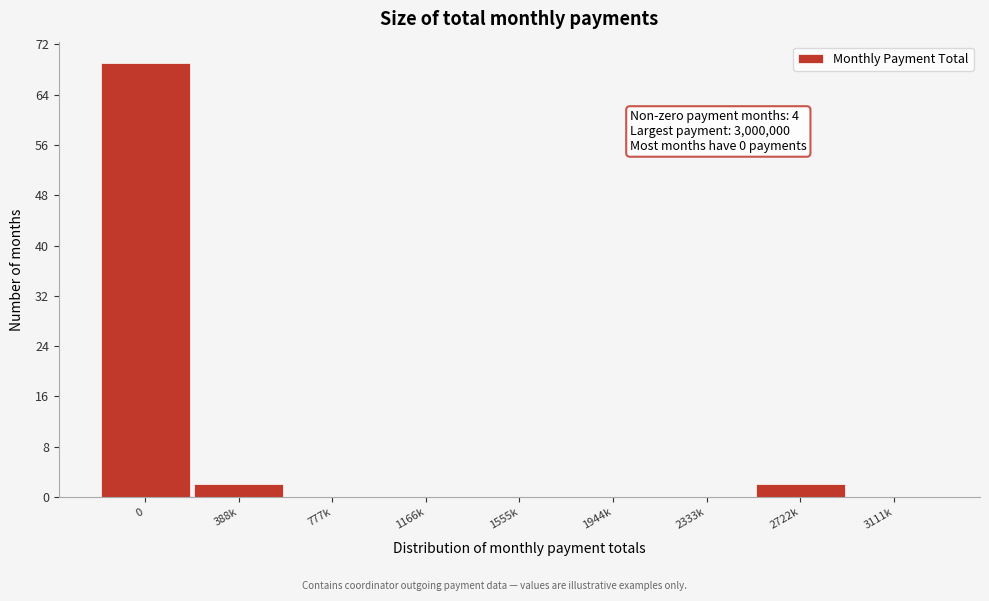

Reading left to right, list all the values displayed in this chart.

0=69	388k=2	777k=0	1166k=0	1555k=0	1944k=0	2333k=0	2722k=2	3111k=0